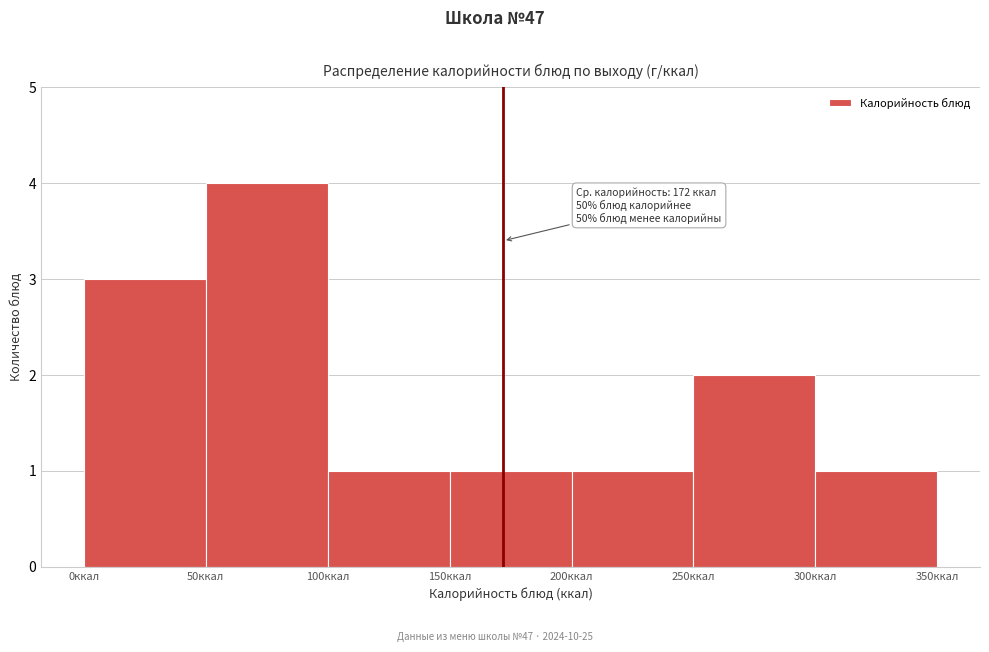

Which range on the x-axis has the tallest bar?

50 to 100